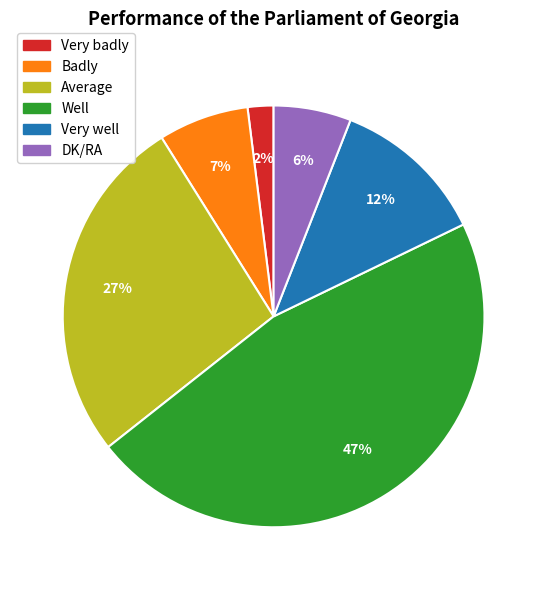

Is it true that DK/RA is 1% of the pie?

False